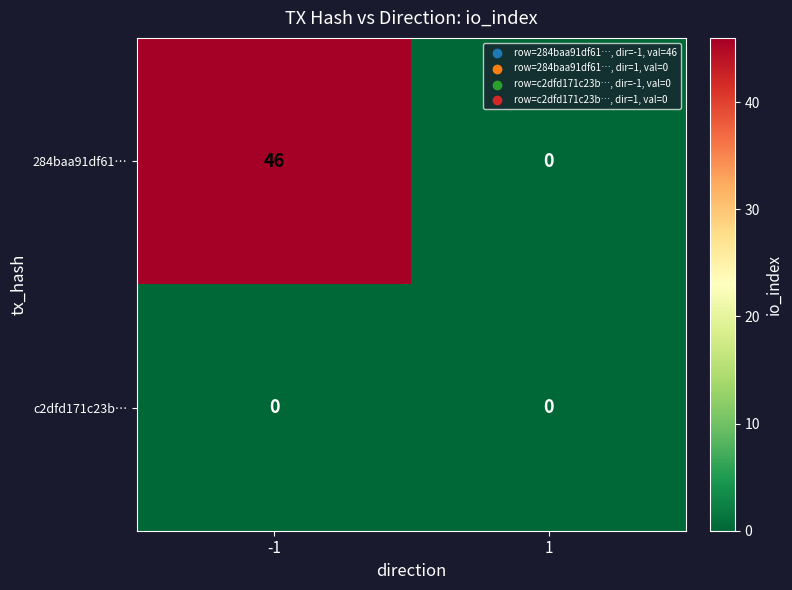

At how many categories does at least one series exceed 36?

1